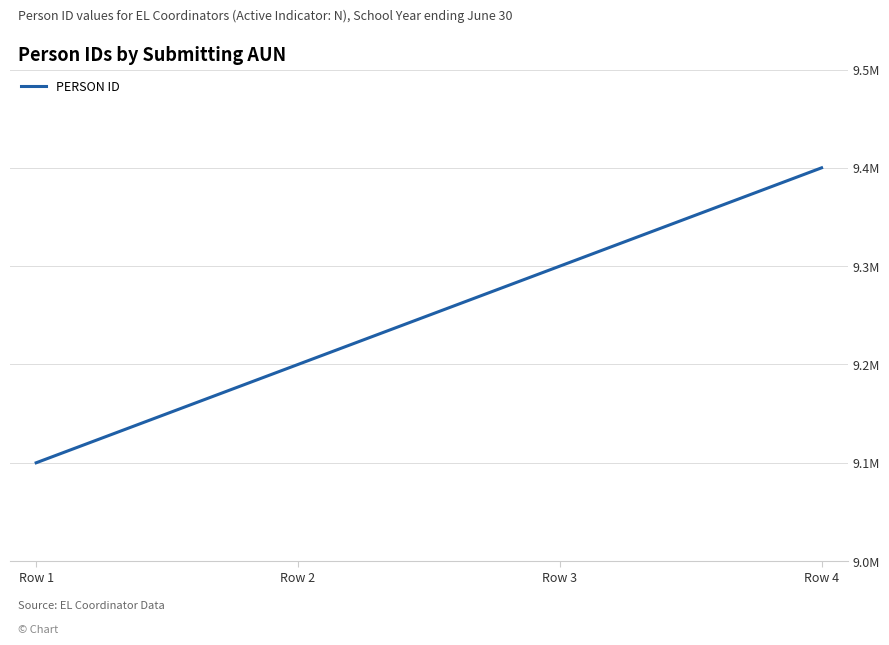

Is this an area chart (filled region under the line)?

No